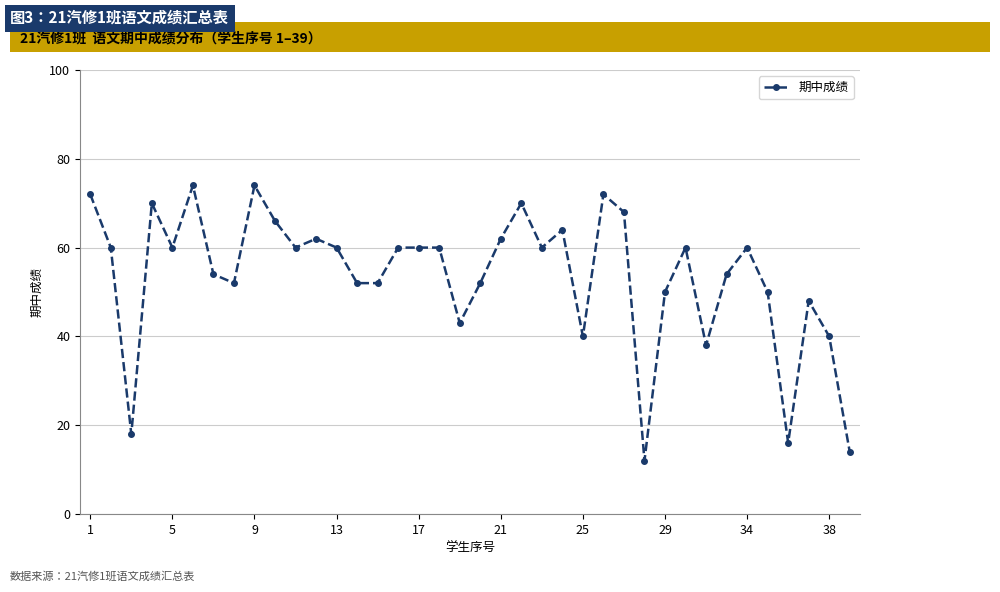

What is the minimum value shown in the chart?

12